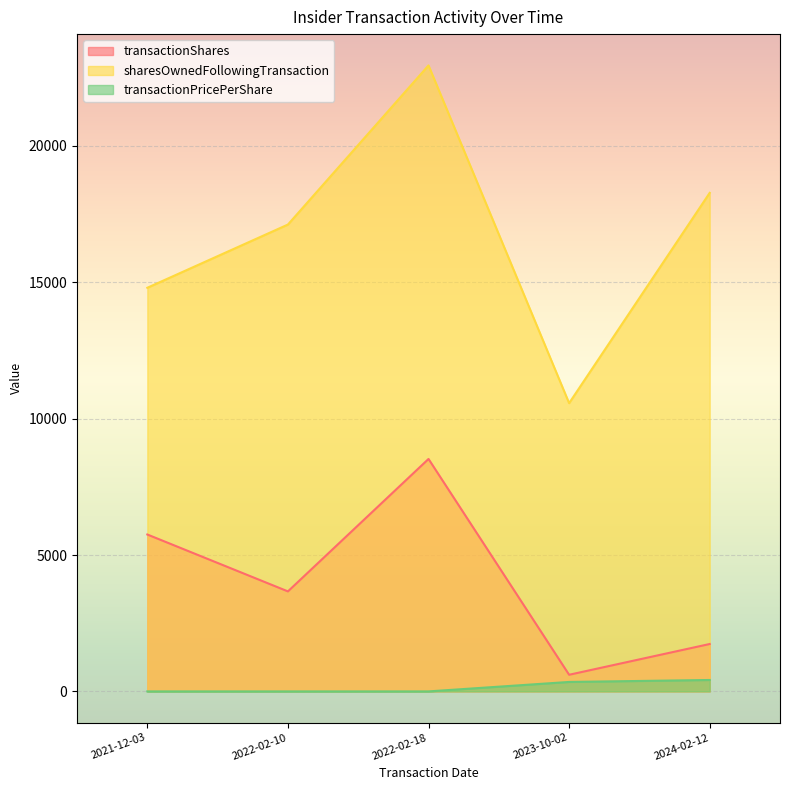

The value of transactionShares at 2022-02-18 is 8523.0. True or false?

True